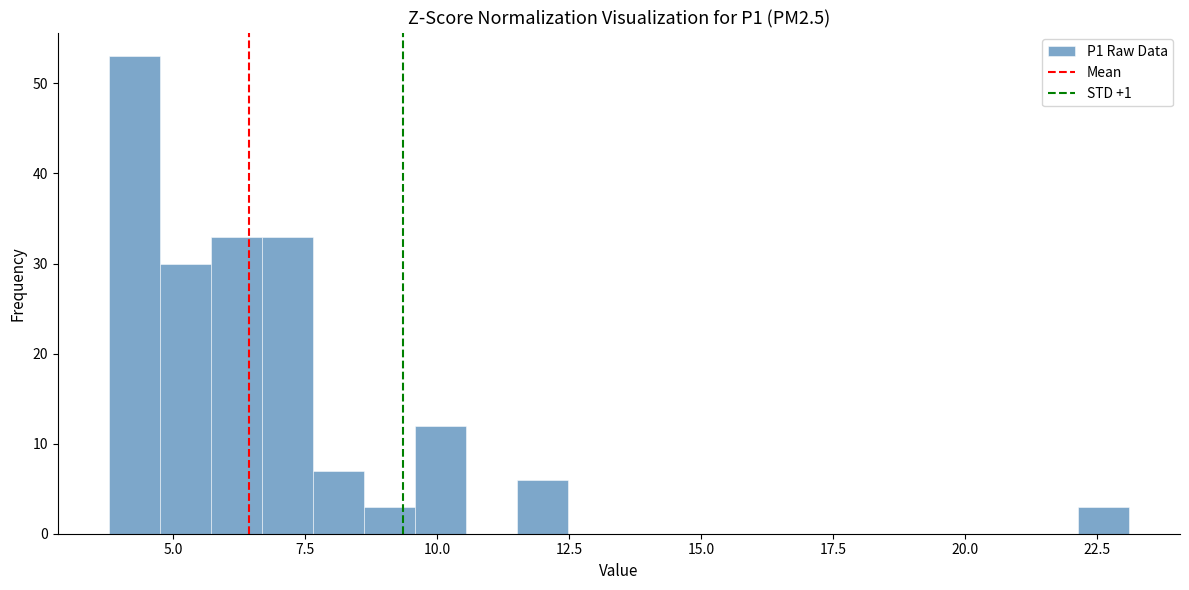

Read against the x-axis, roughly where is the centre of the tallest bar?

4.5